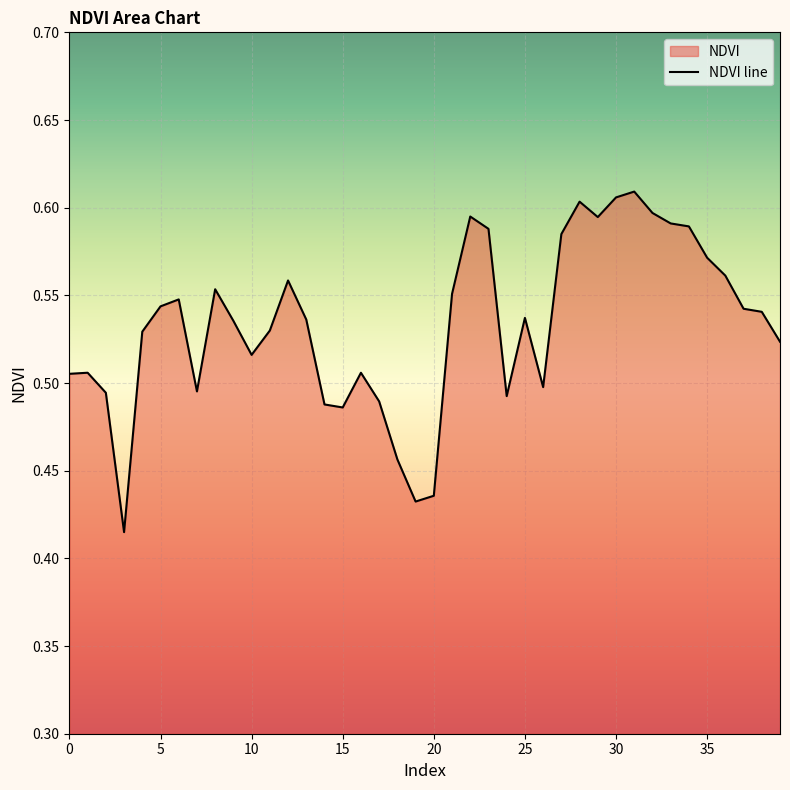

What is the difference between the values at 10 and 33?

0.1